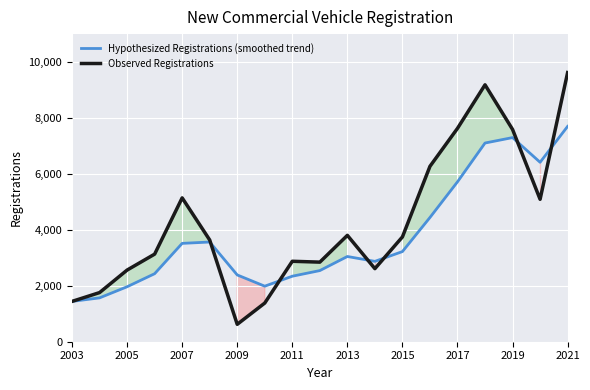

The value of Hypothesized Registrations (smoothed trend) at 2007 is 3516.9. True or false?

True